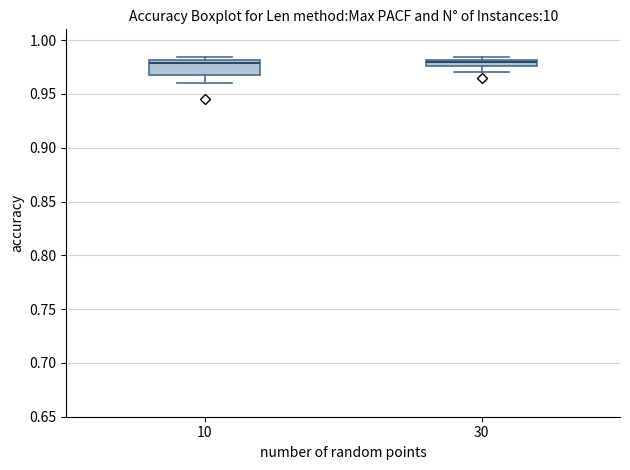

Where does the lower whisker of the box at x = 10 end on the y-axis? The values are not printed on the chart, so give them approximately, as read against the axis.

0.960